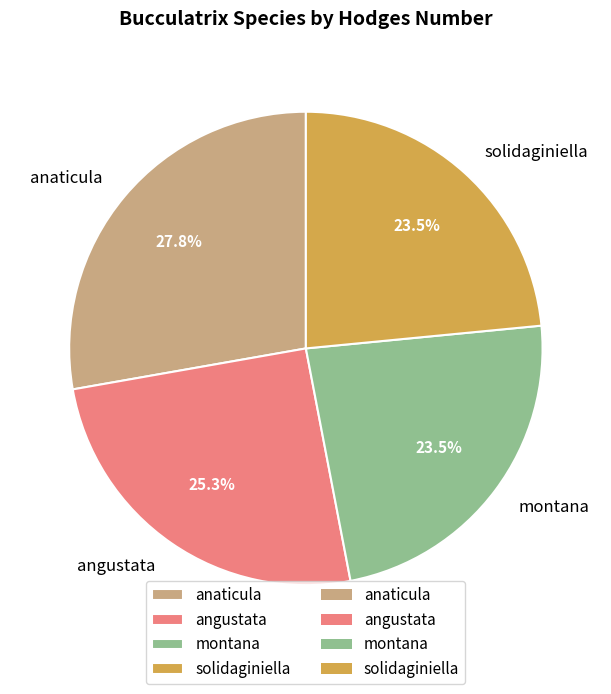

Combined, do anaticula and montana account for over 50%?

Yes